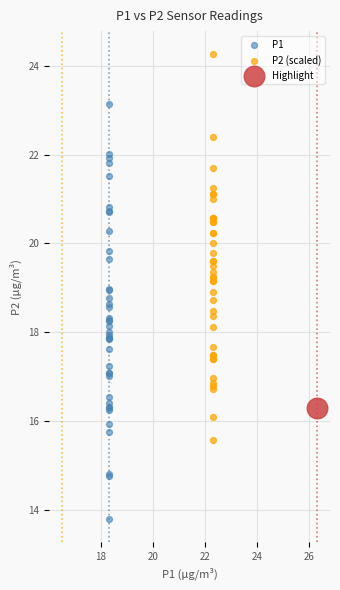

What are all the series names shown in the legend?

P1, P2 (scaled), Highlight